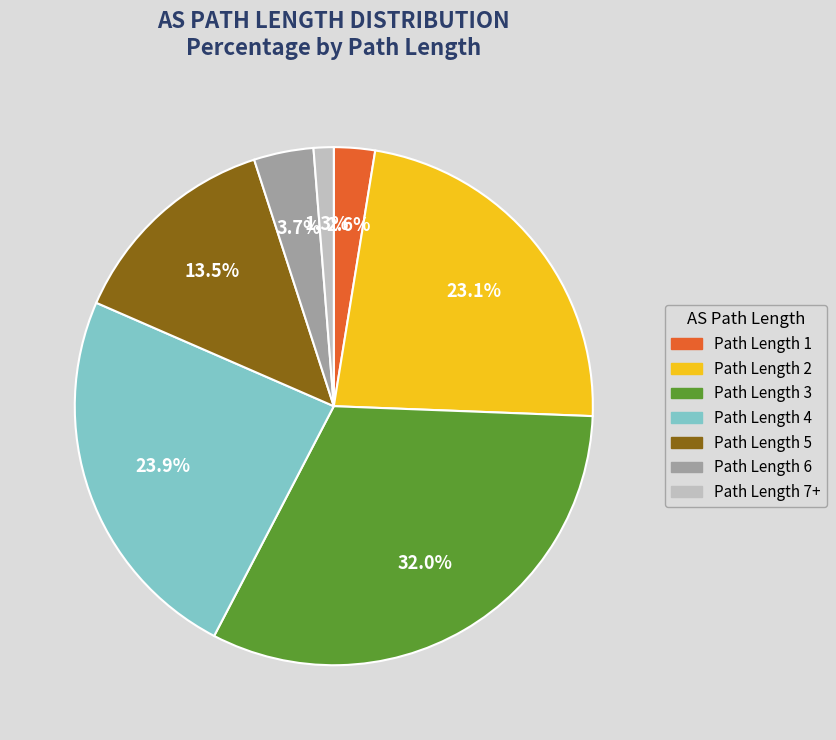

Is there any slice that represents more than half of the pie?

No